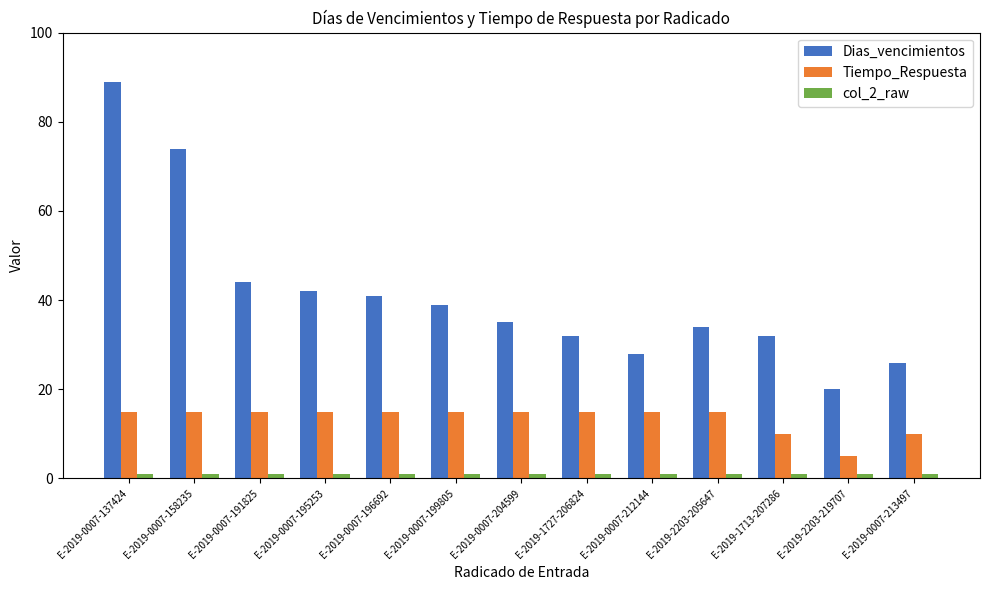

Which category has the highest value across all series?

E-2019-0007-137424